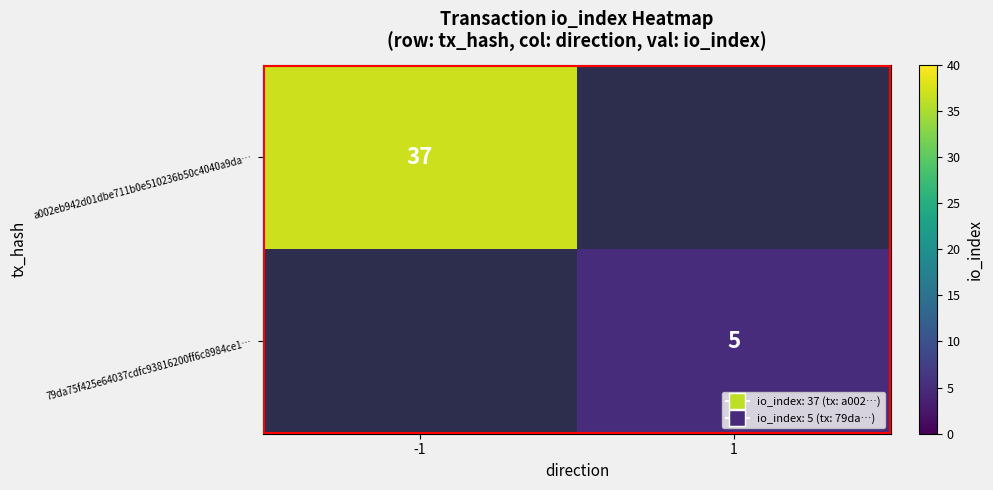

Is it true that 79da75f425e64037cdfc93816200ff6c8984ce1… equals 1 at 1?

False